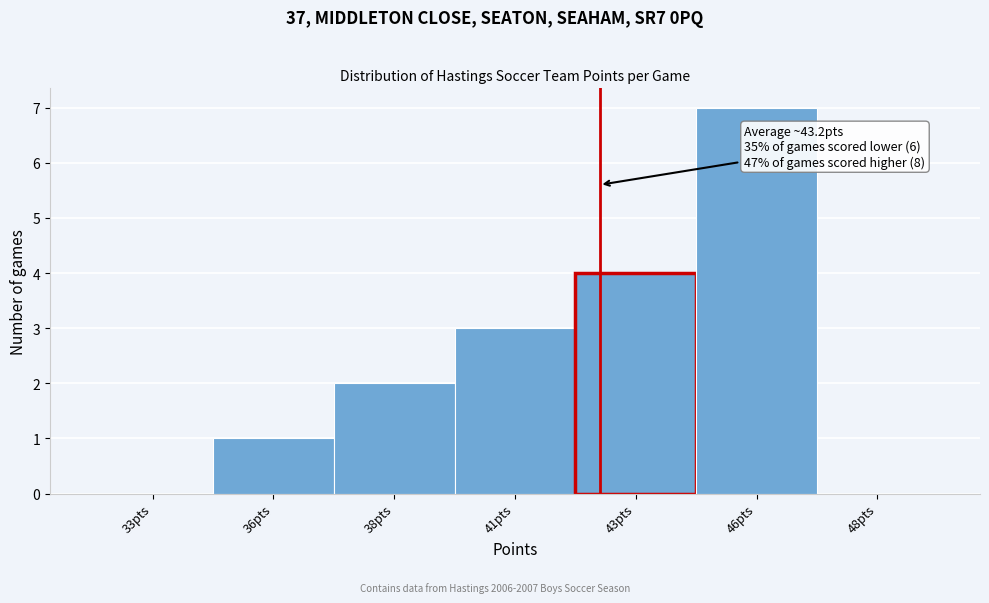

Reading left to right, transcribe all the data shown in this chart.

33pts=0	36pts=1	38pts=2	41pts=3	43pts=4	46pts=7	48pts=0